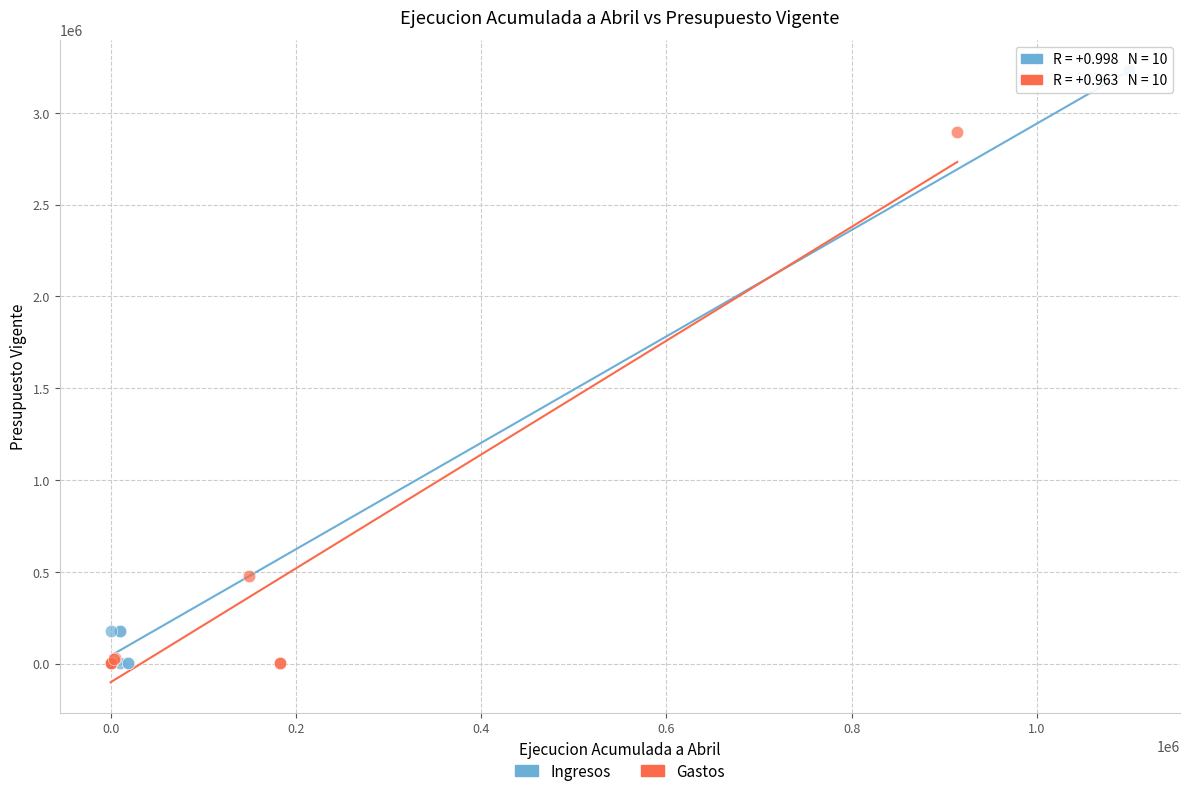

Which series contains the highest Y value?

Ingresos